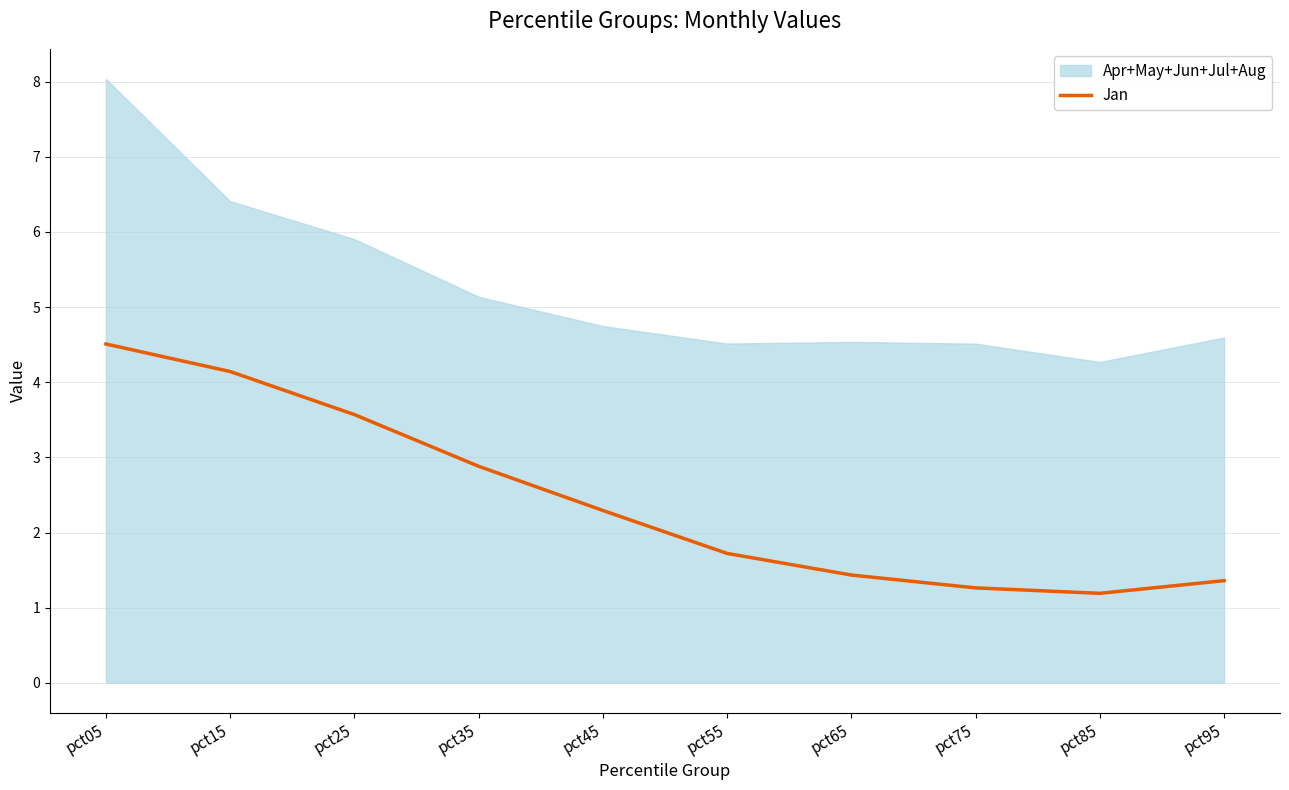

At which label does Jan first exceed 2?

pct05